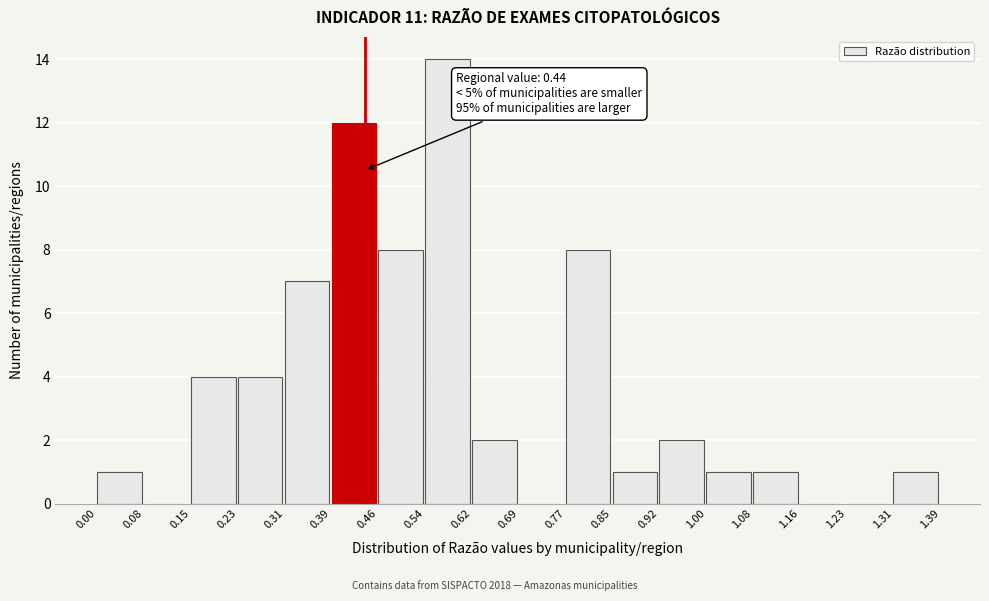

Which range on the x-axis has the tallest bar?

0.54 to 0.62